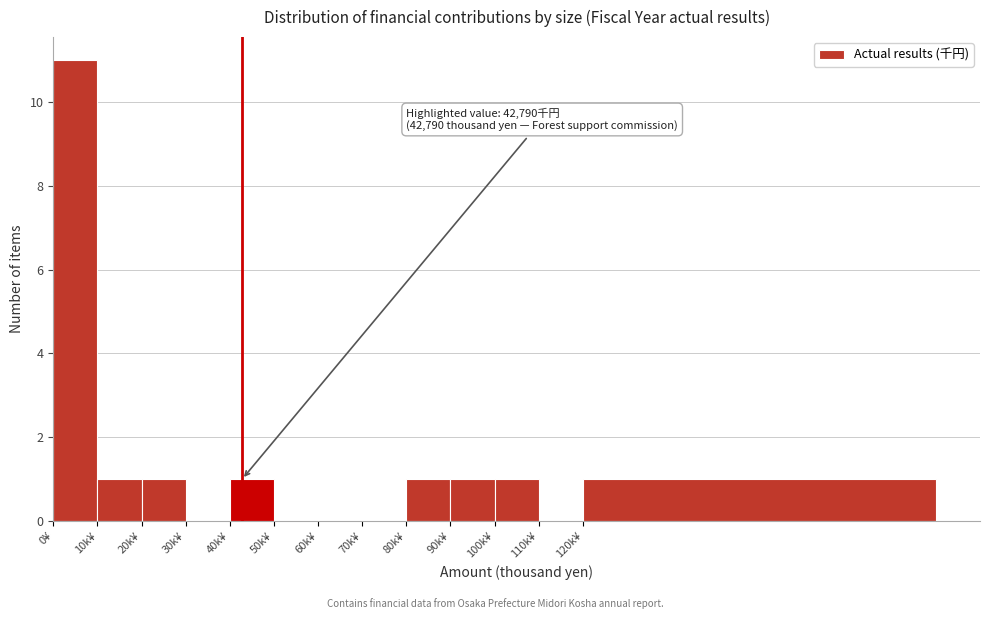

Reading left to right, extract all data points from this chart.

0¥=11	10k¥=1	20k¥=1	30k¥=0	40k¥=1	50k¥=0	60k¥=0	70k¥=0	80k¥=1	90k¥=1	100k¥=1	110k¥=0	120k¥=1